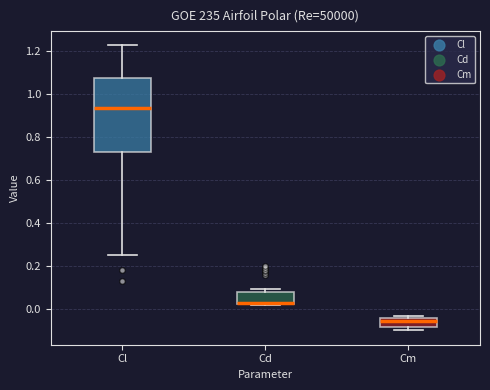

Reading left to right, read every box against the y-axis: the position of its median line, the range the box covers, and the ends of its whiskers. The values are not printed on the chart, so give them approximately, as read against the axis.

Cl: median 0.94, box 0.74 to 1.08, whiskers 0.26 to 1.22
Cd: median 0.04 (drawn on the box's lower edge), box 0.02 to 0.08, whiskers 0.02 to 0.10
Cm: median -0.06, box -0.08 to -0.04, whiskers -0.10 to -0.04 (just above the box's upper edge)